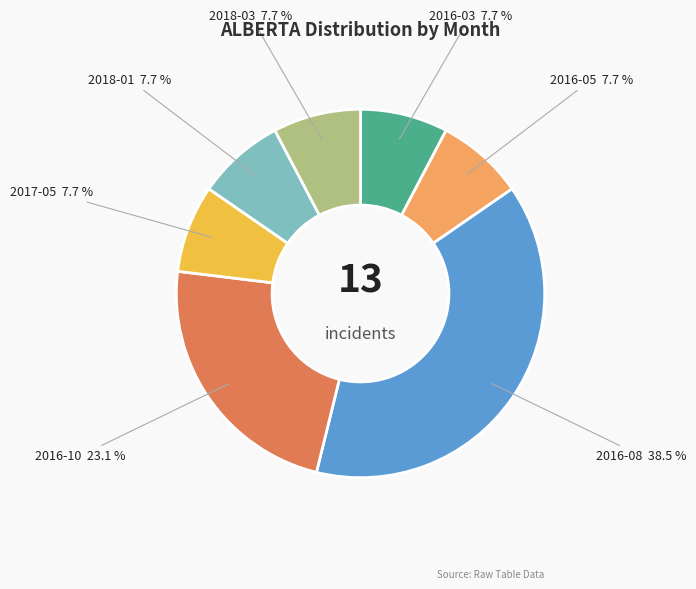

Is there a majority slice in this chart?

No